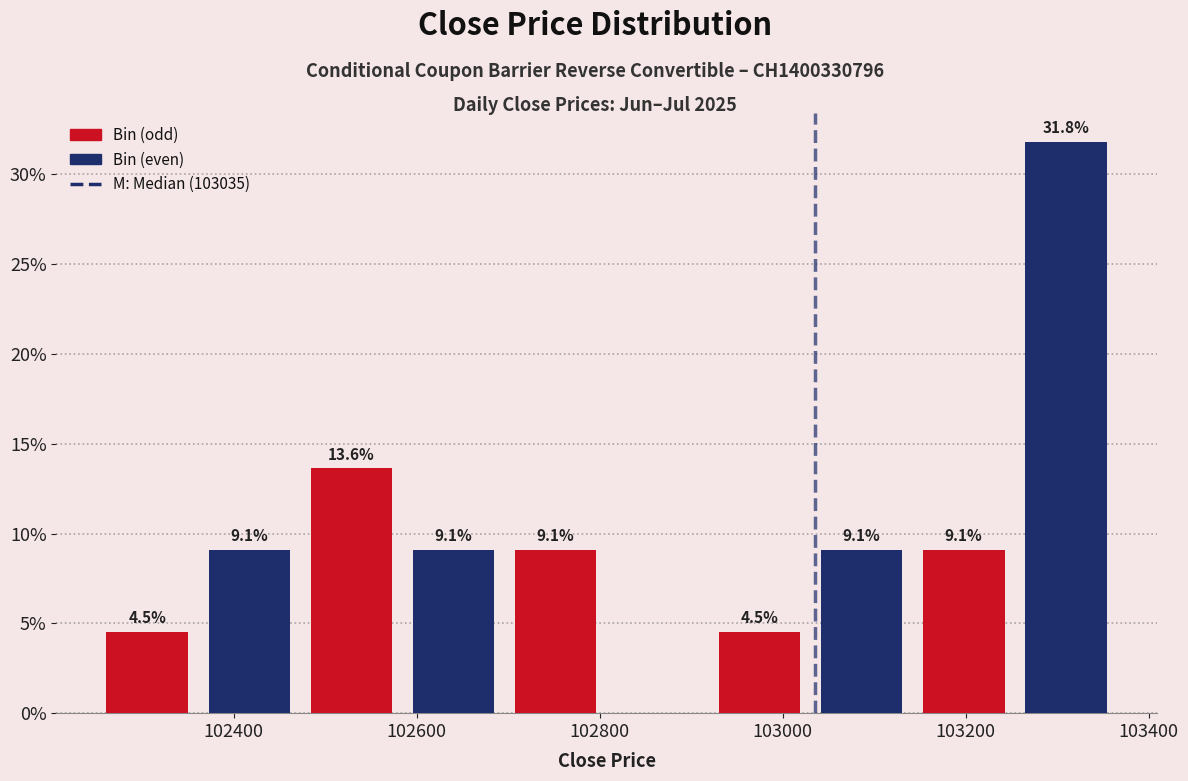

Which range on the x-axis has the tallest bar?

103260 to 103360